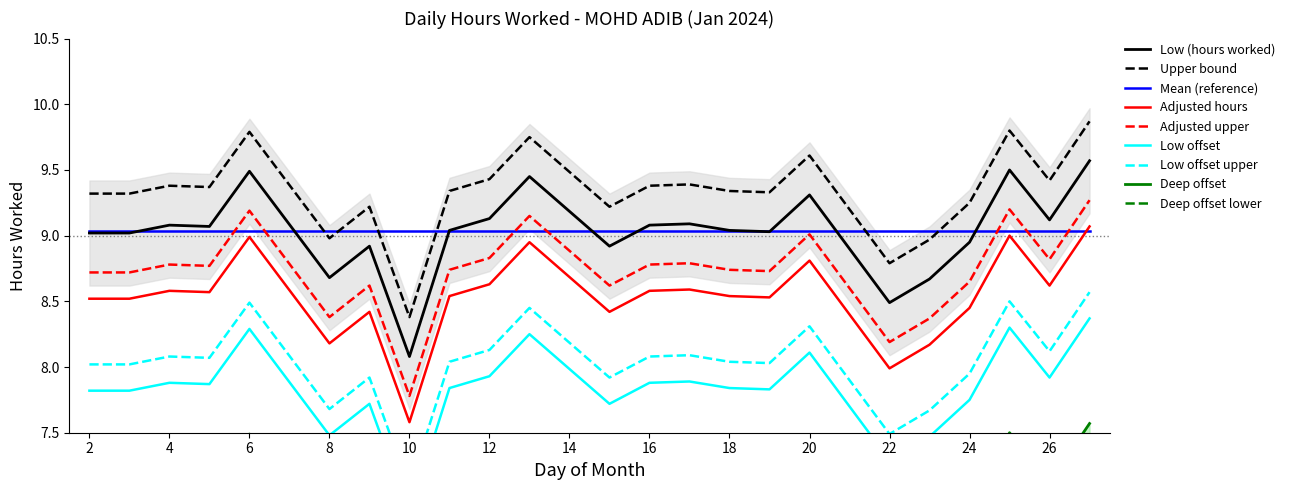

True or false: Adjusted upper and Upper bound cross at least once.

False